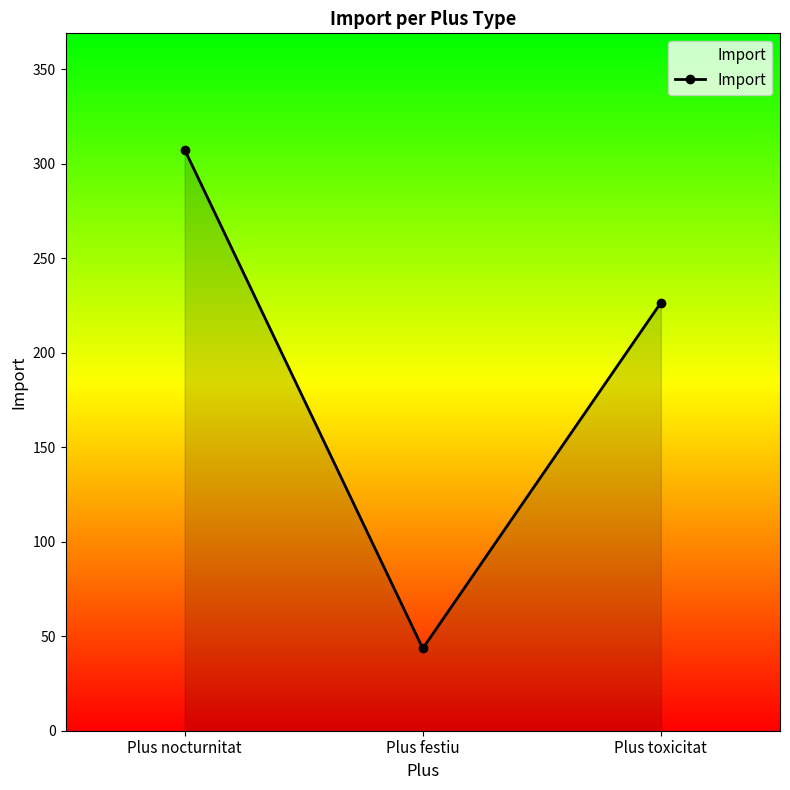

Which has a higher value, Plus festiu or Plus toxicitat?

Plus toxicitat